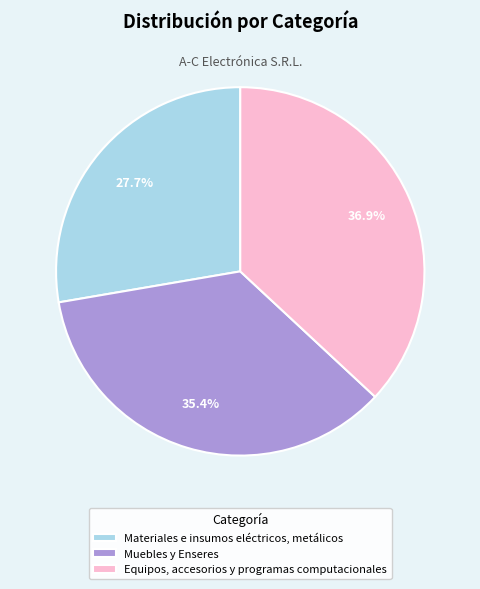

Is Muebles y Enseres the majority of the pie?

No